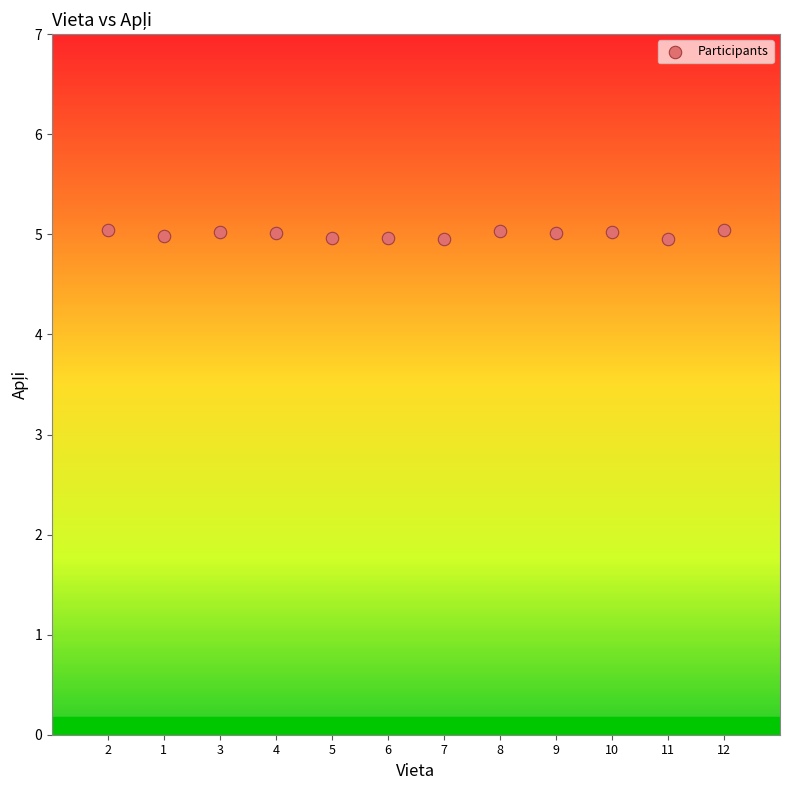

What is the average X value?

6.5